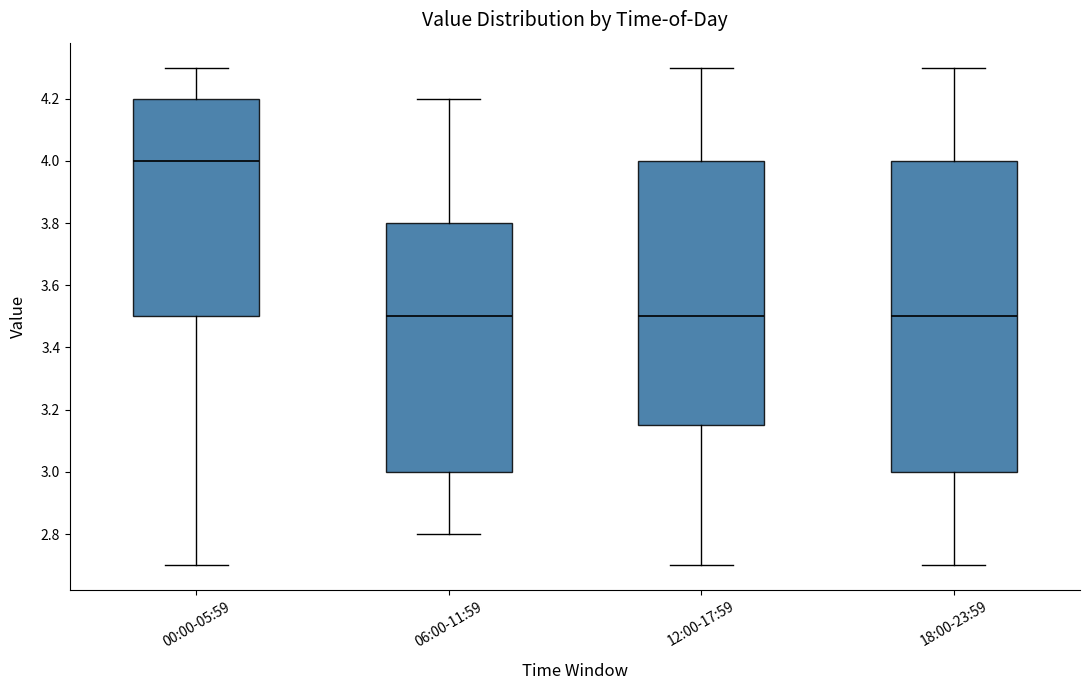

Reading left to right, transcribe this box plot: for each box, give where its median line is, the range the box spans, and where its two whiskers end, as read against the y-axis. The values are not printed on the chart, so give them approximately, as read against the axis.

00:00-05:59: median 4.00, box 3.50 to 4.20, whiskers 2.70 to 4.30
06:00-11:59: median 3.50, box 3.00 to 3.80, whiskers 2.80 to 4.20
12:00-17:59: median 3.50, box 3.16 to 4.00, whiskers 2.70 to 4.30
18:00-23:59: median 3.50, box 3.00 to 4.00, whiskers 2.70 to 4.30